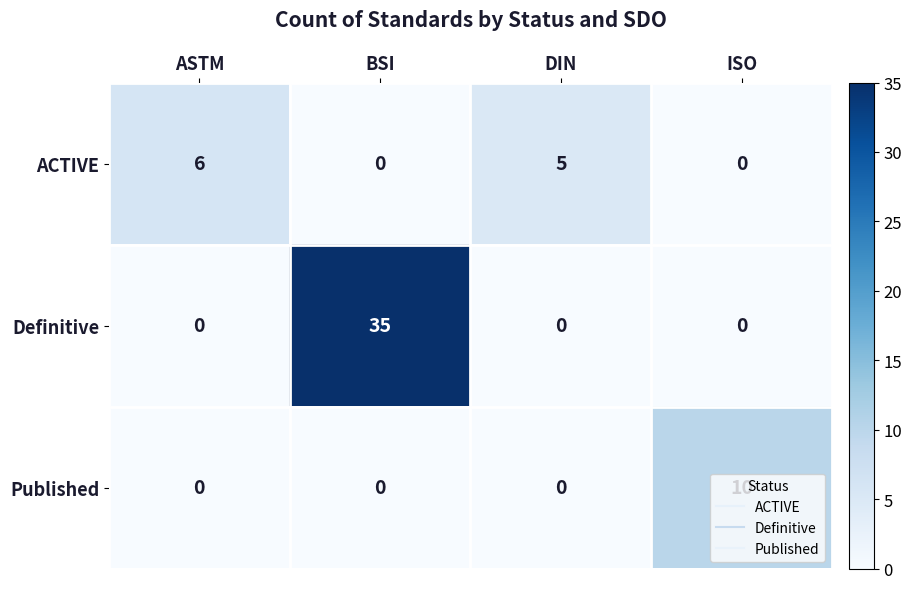

What is the sum of the Definitive values at BSI and ISO?

35